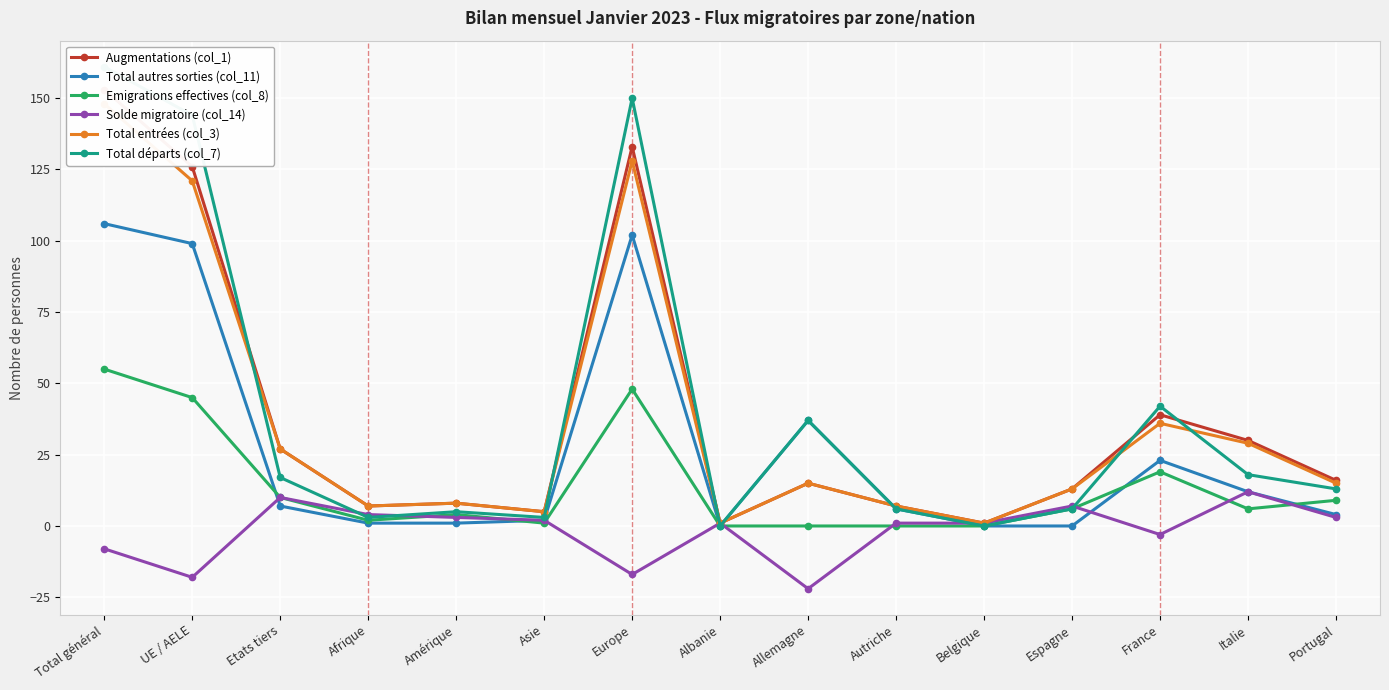

Which category has the highest value across all series?

Total général